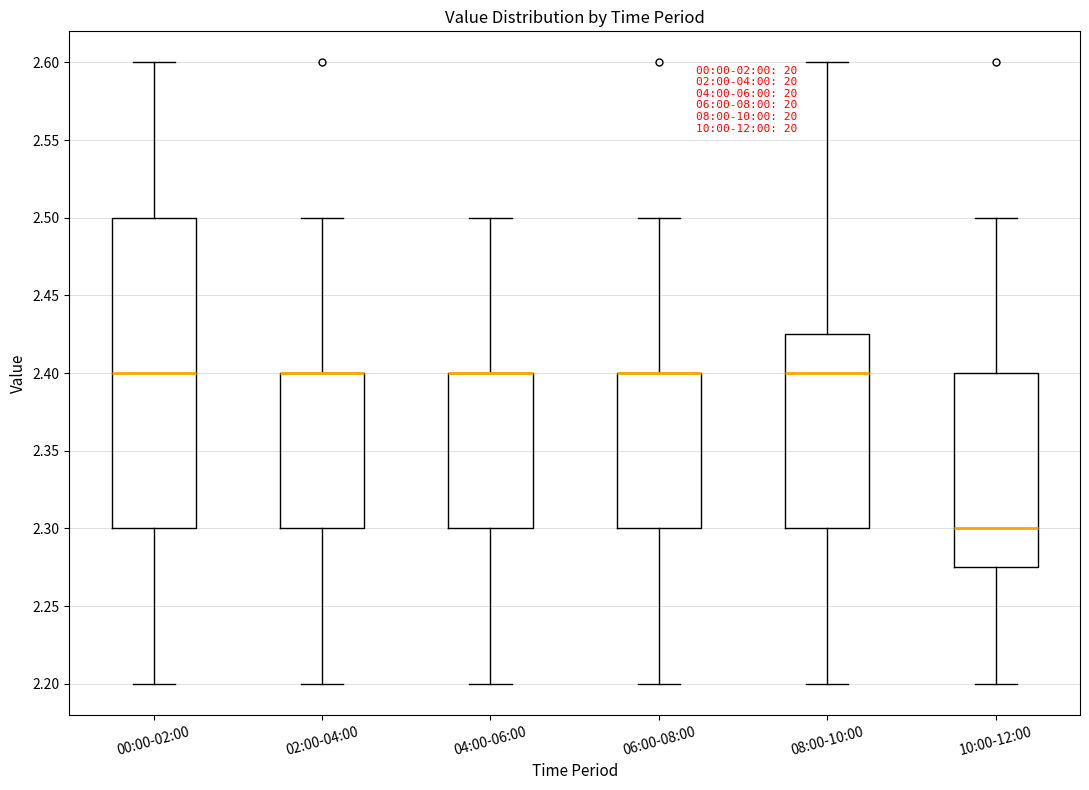

Reading left to right, transcribe this box plot: for each box, give where its median line is, the range the box spans, and where its two whiskers end, as read against the y-axis. The values are not printed on the chart, so give them approximately, as read against the axis.

00:00-02:00: median 2.400, box 2.300 to 2.500, whiskers 2.200 to 2.600
02:00-04:00: median 2.400 (drawn on the box's upper edge), box 2.300 to 2.400, whiskers 2.200 to 2.500
04:00-06:00: median 2.400 (drawn on the box's upper edge), box 2.300 to 2.400, whiskers 2.200 to 2.500
06:00-08:00: median 2.400 (drawn on the box's upper edge), box 2.300 to 2.400, whiskers 2.200 to 2.500
08:00-10:00: median 2.400, box 2.300 to 2.425, whiskers 2.200 to 2.600
10:00-12:00: median 2.300, box 2.275 to 2.400, whiskers 2.200 to 2.500